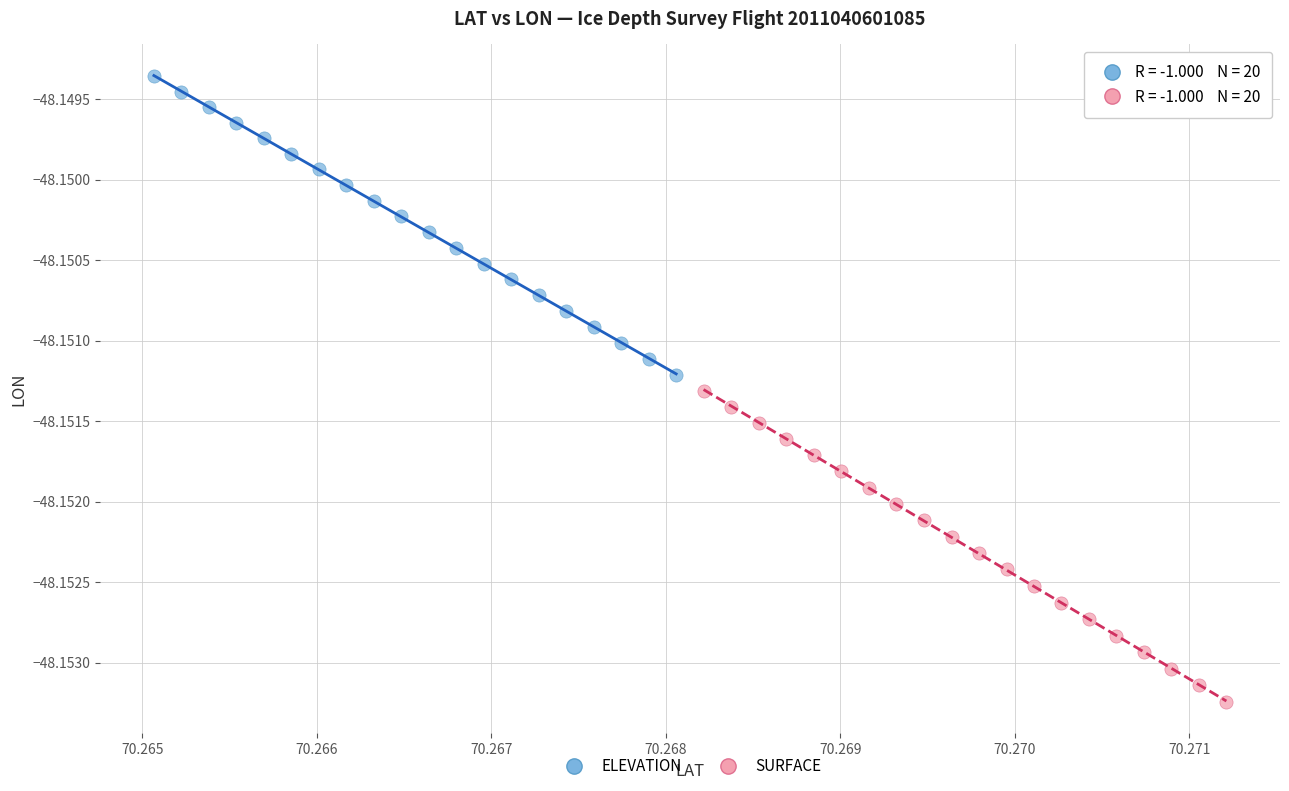

What are all the series names shown in the legend?

ELEVATION, SURFACE